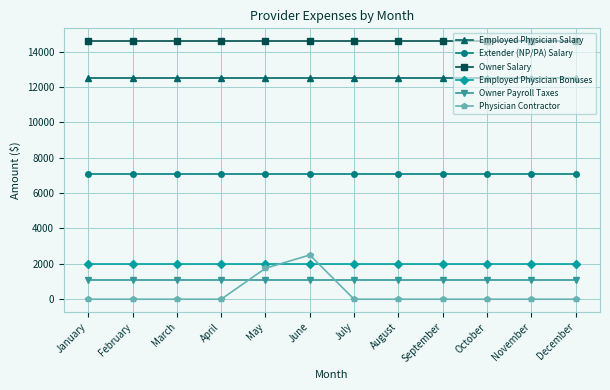

At March, list the series in order from smallest to largest.

Physician Contractor, Owner Payroll Taxes, Employed Physician Bonuses, Extender (NP/PA) Salary, Employed Physician Salary, Owner Salary